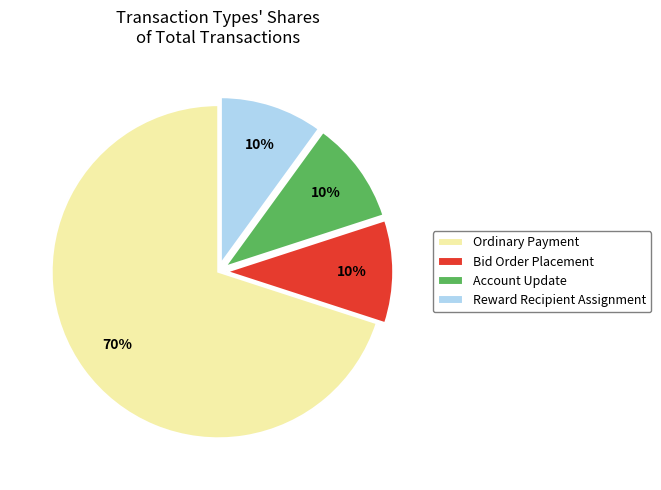

Count the number of slices in the pie.

4